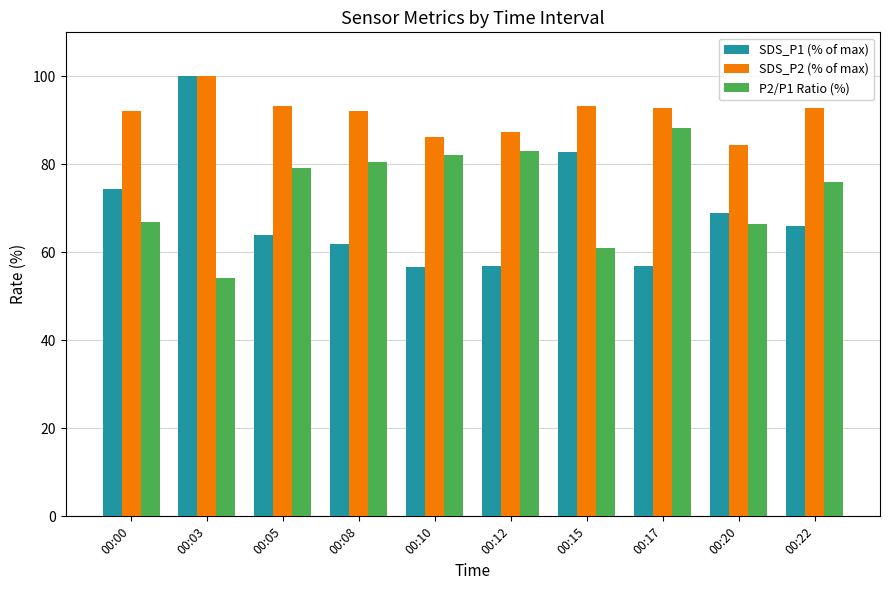

The value of SDS_P1 (% of max) at 00:20 is 68.9. True or false?

True